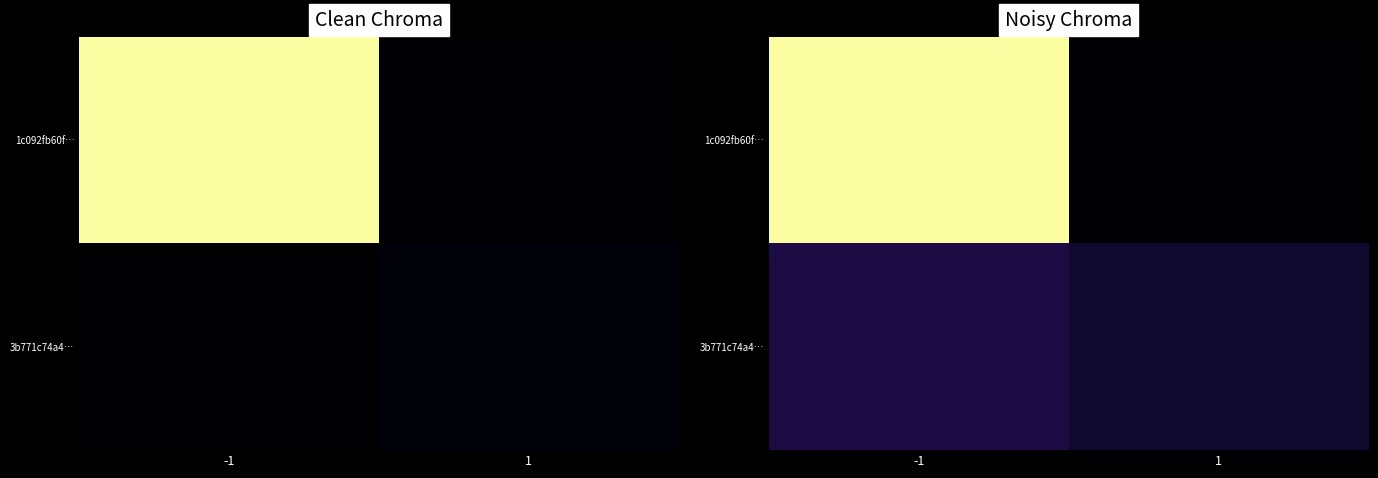

The value of 3b771c74a4… at -1 is 15.5. True or false?

True